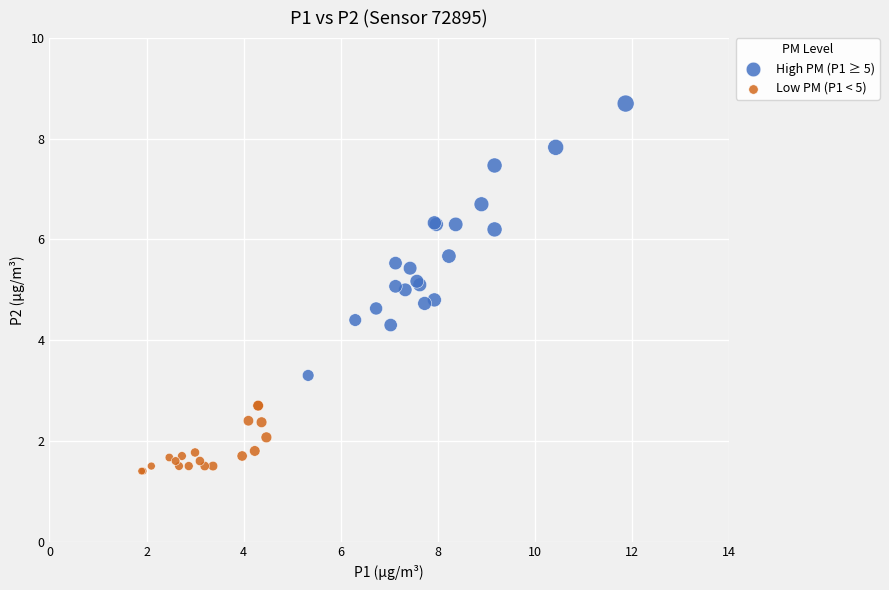

Which series reaches the maximum Y coordinate?

High PM (P1 ≥ 5)